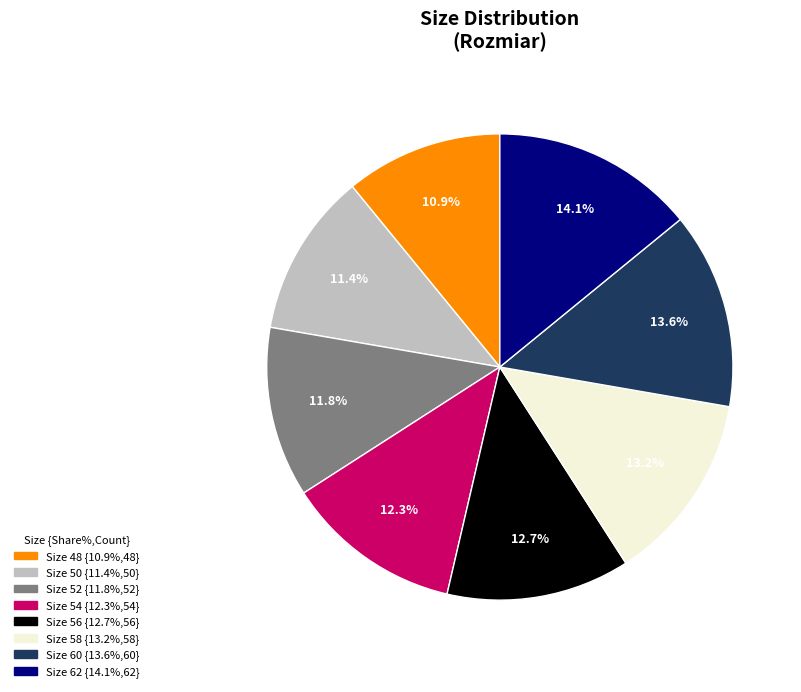

Is there a majority slice in this chart?

No